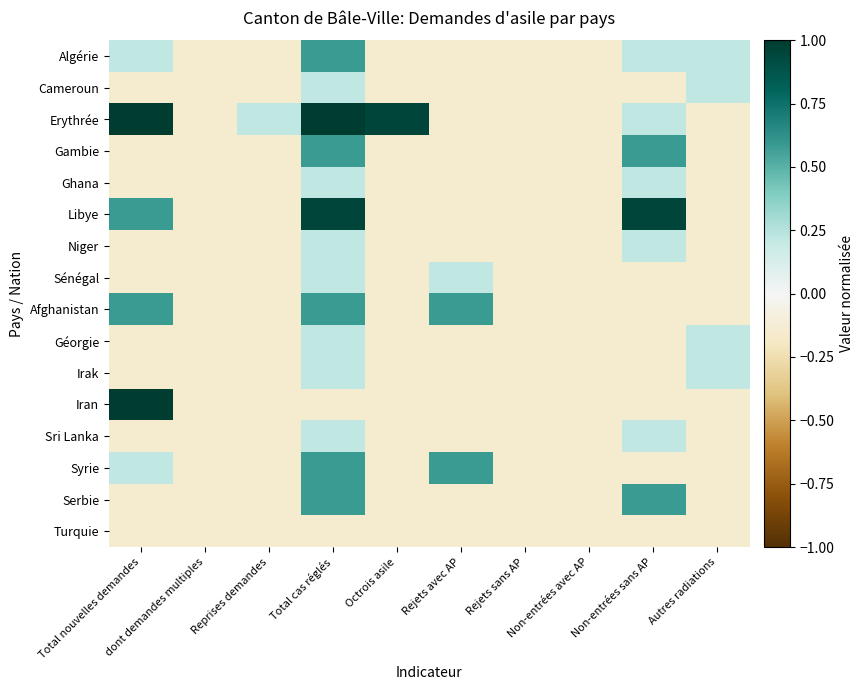

List the series in order of their peak value, highest first.

Erythrée, Iran, Libye, Algérie, Gambie, Afghanistan, Syrie, Serbie, Cameroun, Ghana, Niger, Sénégal, Géorgie, Irak, Sri Lanka, Turquie